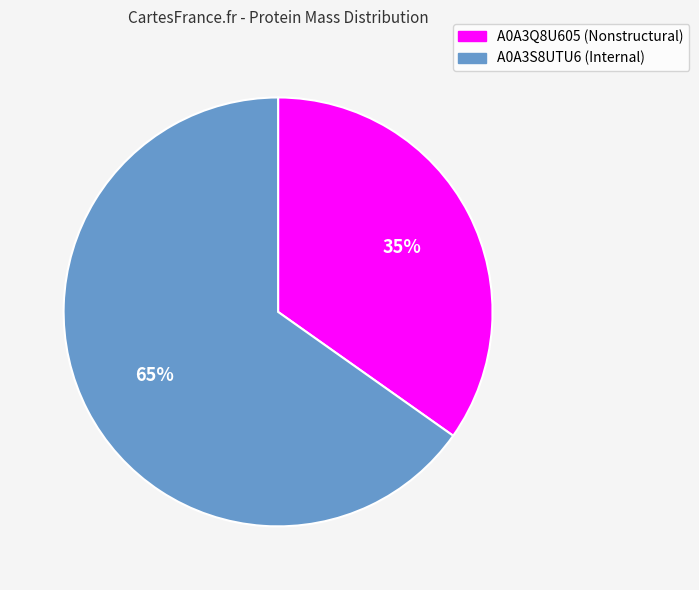

True or false: A0A3S8UTU6 (Internal) accounts for 78% of the total.

False